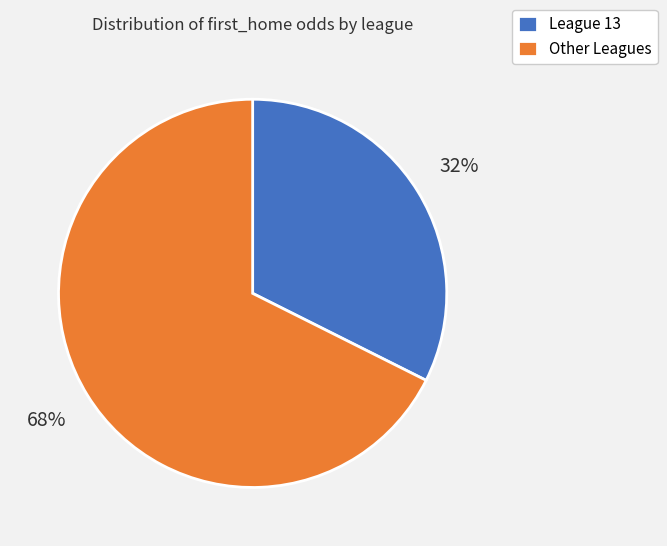

To the nearest percent, what is the combined percentage of League 13 and Other Leagues?

100%